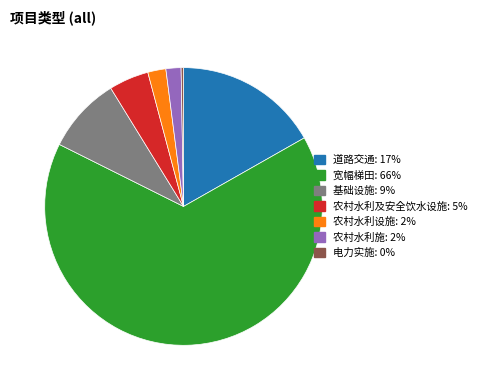

What is the smallest slice in the pie chart?

电力实施